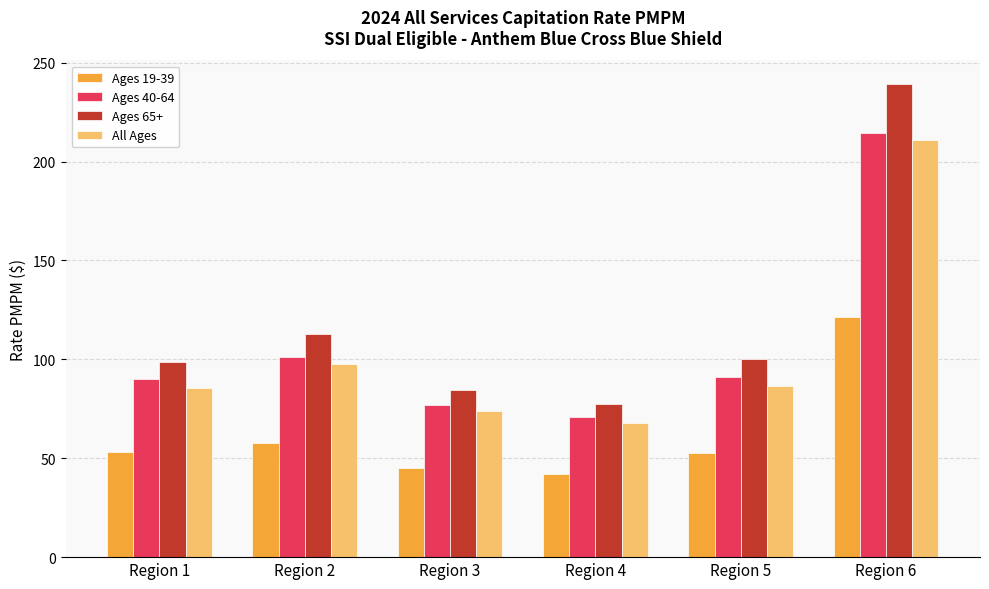

Between Region 5 and Region 6, which series saw the biggest shift?

Ages 65+